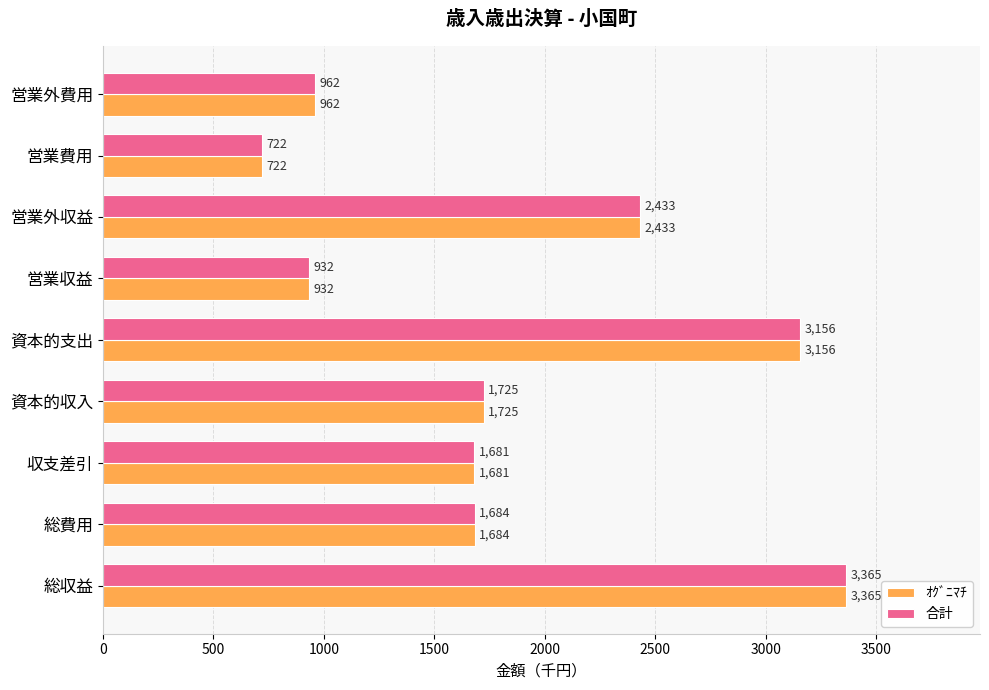

Is it true that 合計 equals 1681 at 収支差引?

True